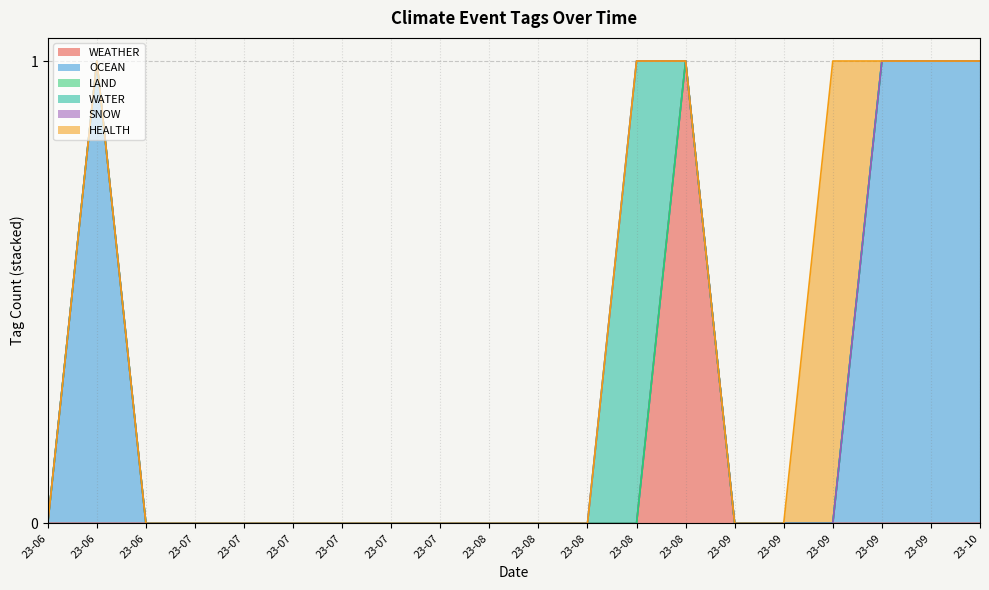

How many lines are shown in the chart?

6